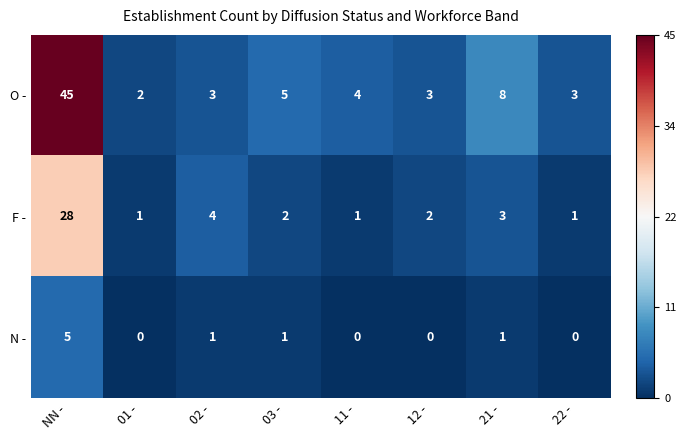

Is it true that N - equals 3 at NN -?

False